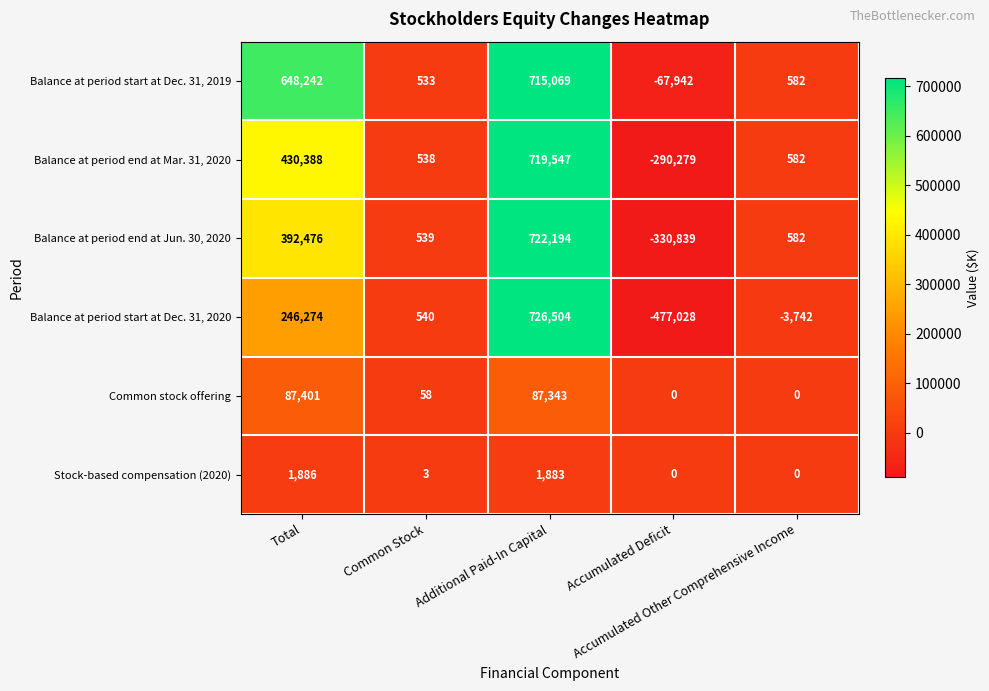

Rank the series by their maximum value, from highest to lowest.

Balance at period start at Dec. 31, 2020, Balance at period end at Jun. 30, 2020, Balance at period end at Mar. 31, 2020, Balance at period start at Dec. 31, 2019, Common stock offering, Stock-based compensation (2020)